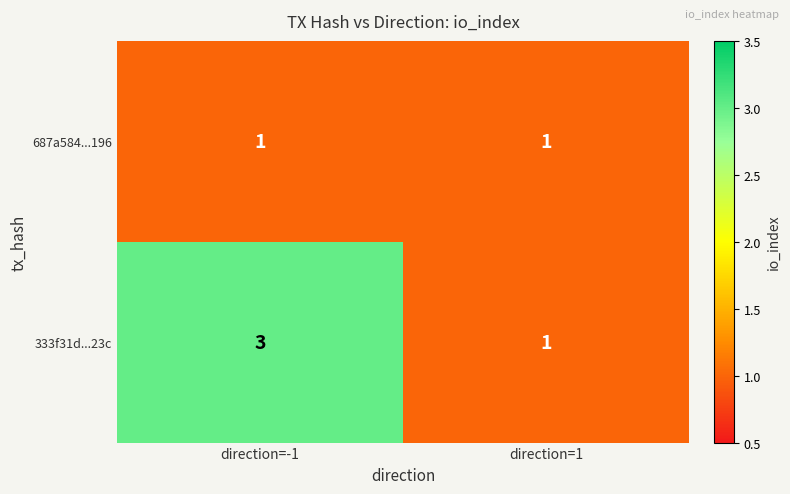

Read the 333f31d...23c value at direction=-1.

3